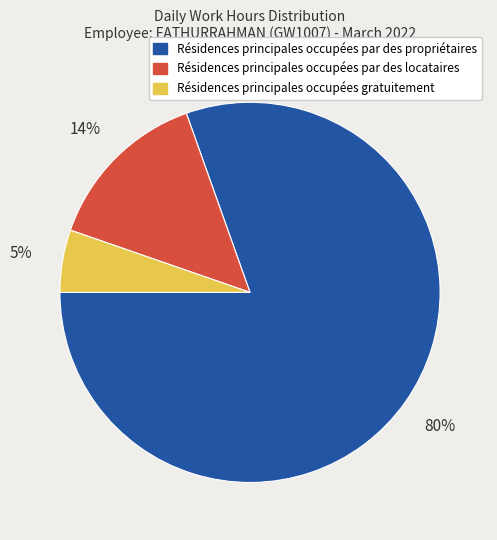

To the nearest percent, what is the combined percentage of Résidences principales occupées par des locataires and Résidences principales occupées par des propriétaires?

95%